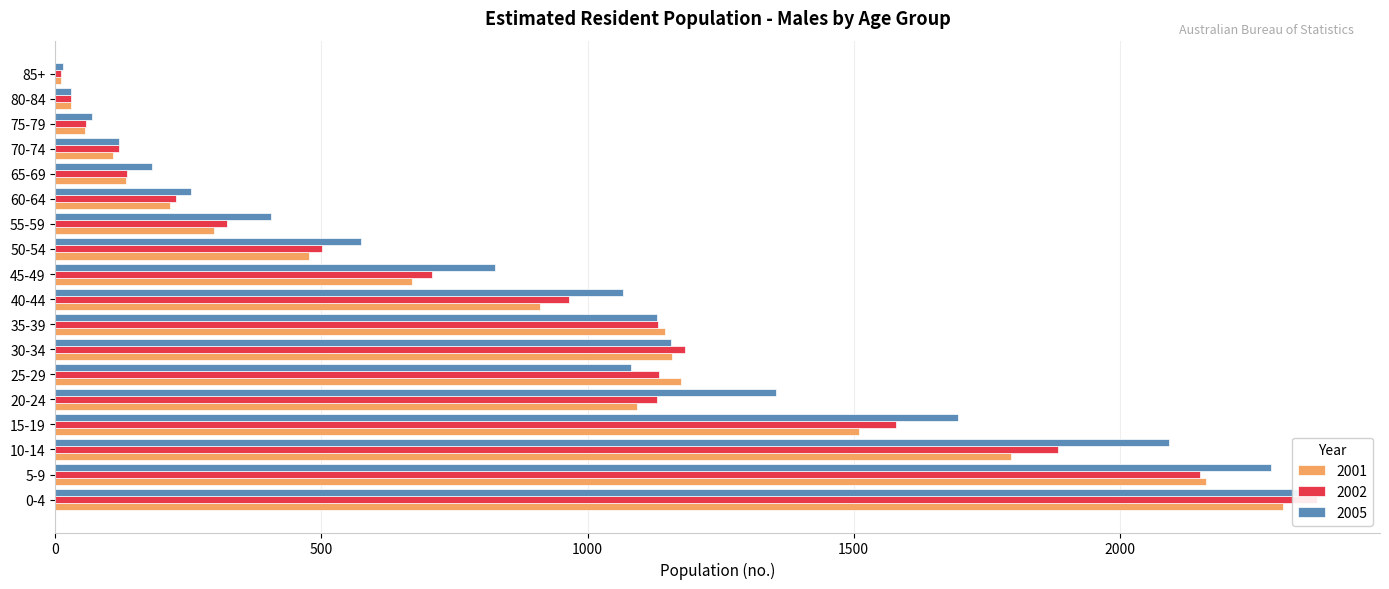

Reading left to right, transcribe all the data shown in this chart.

2001: 2307	2163	1796	1511	1093	1176	1158	1145	911	671	477	298	215	133	108	55	30	10
2002: 2371	2152	1884	1579	1131	1134	1183	1133	965	707	501	322	227	134	120	57	30	11
2005: 2362	2284	2093	1697	1354	1082	1157	1130	1066	827	575	405	255	182	119	69	30	15